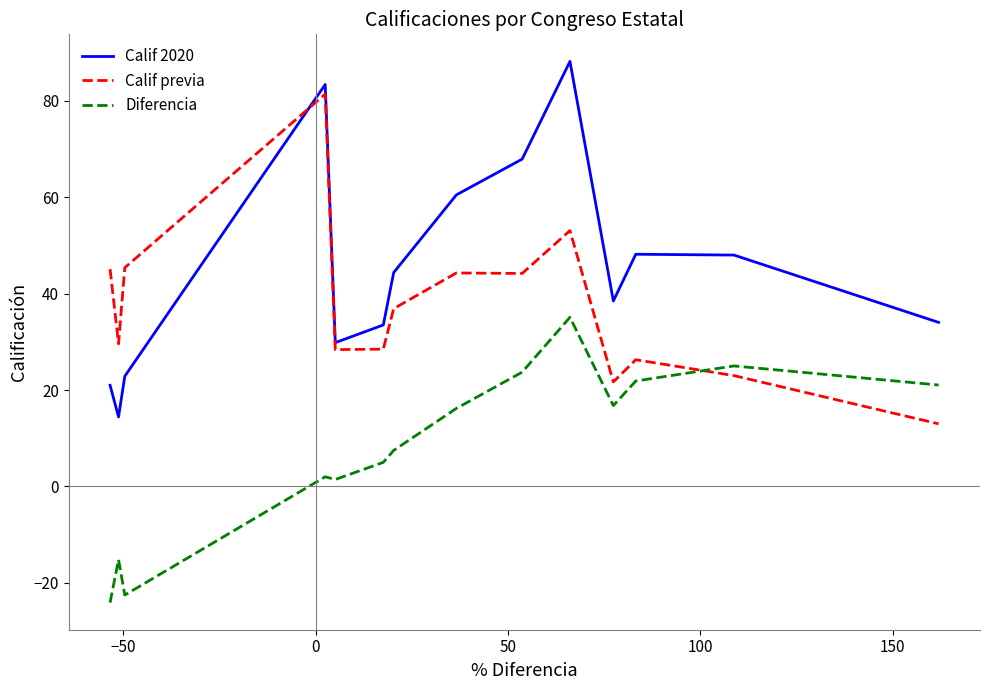

True or false: Diferencia and Calif 2020 intersect in this chart.

False